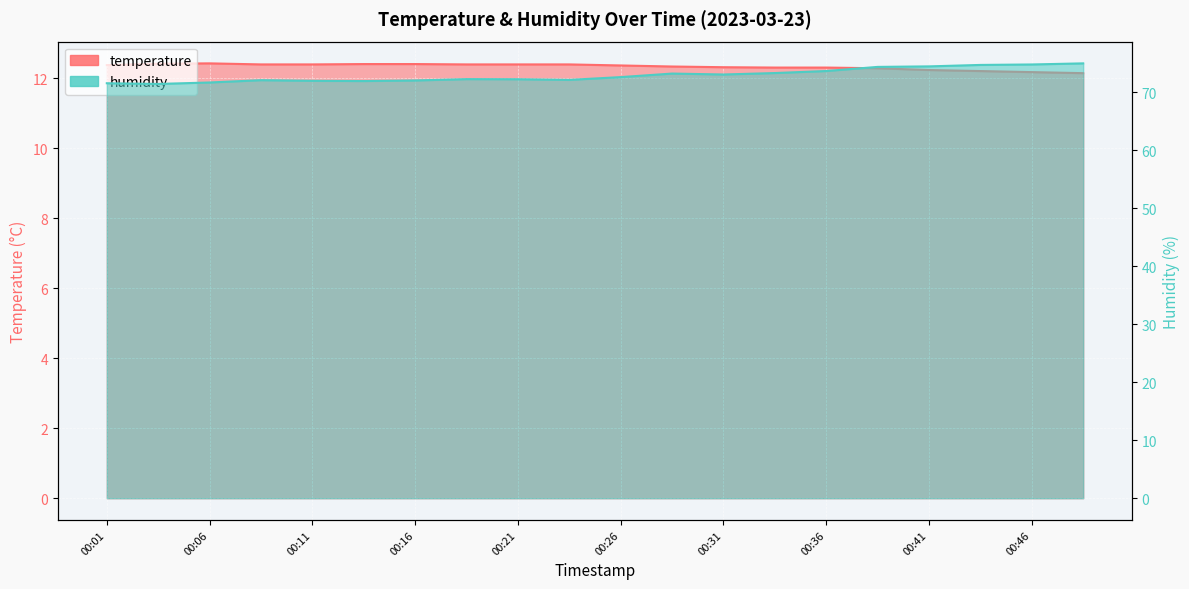

What is the sum of the temperature values at 00:43 and 00:13?

24.6